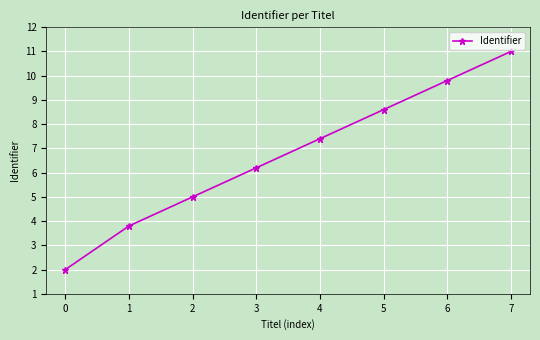

What is the sum of all values?

53.8